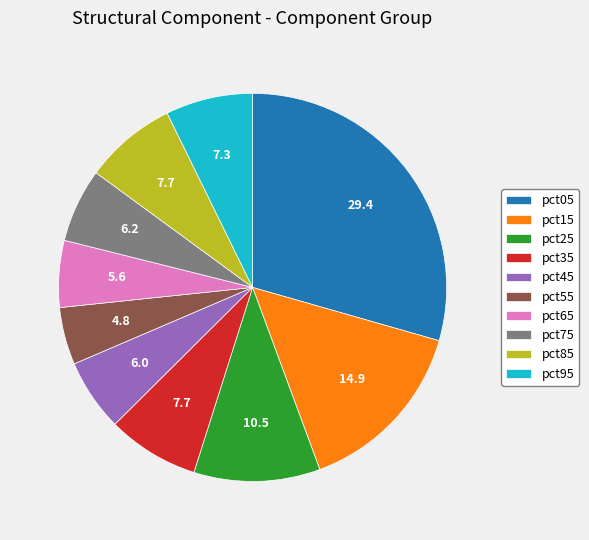

Which slice is the largest?

pct05